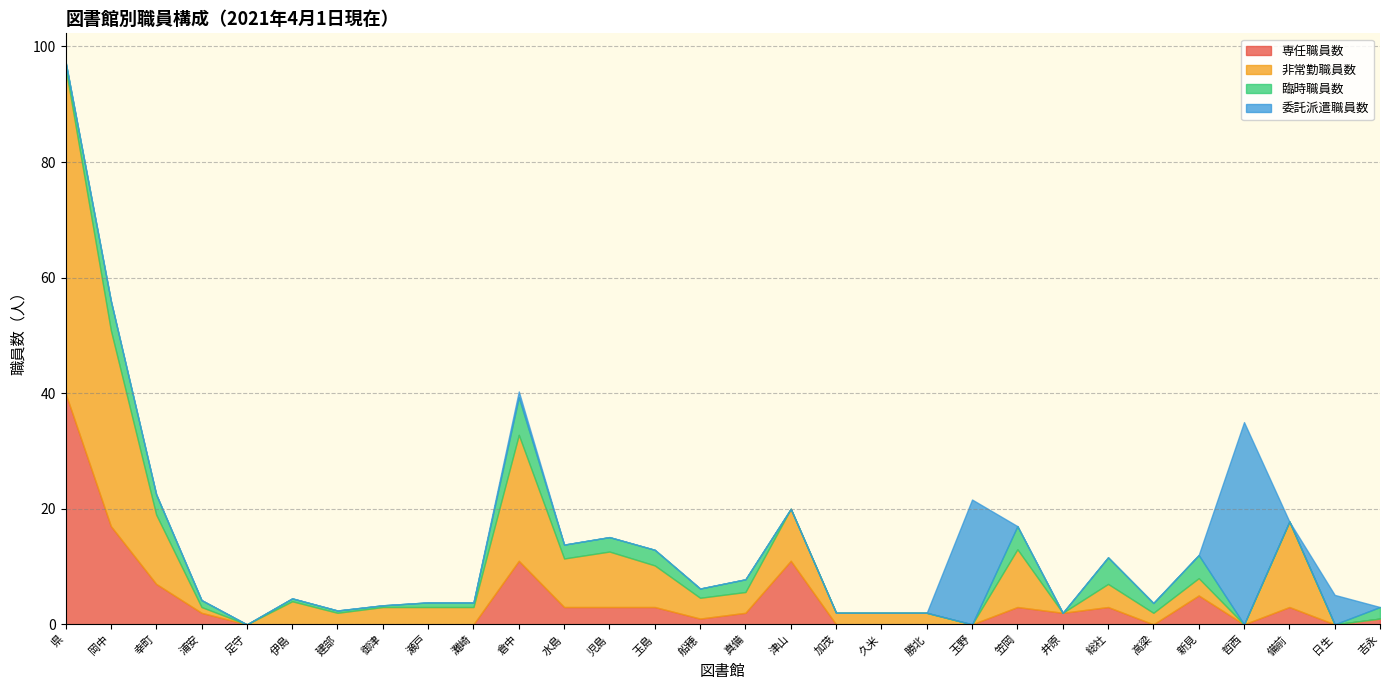

Which series has the largest total across all categories?

非常勤職員数